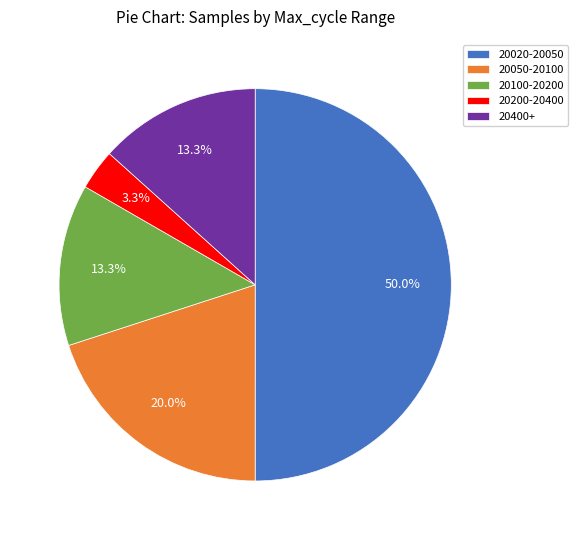

Between 20200-20400 and 20100-20200, which is larger?

20100-20200